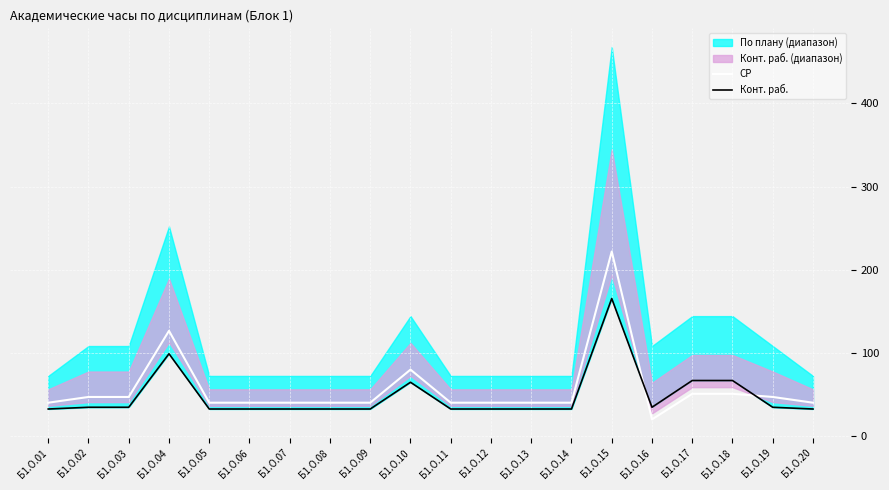

In СР, how many points are lower than both neighbors (excluding endpoints)?

1